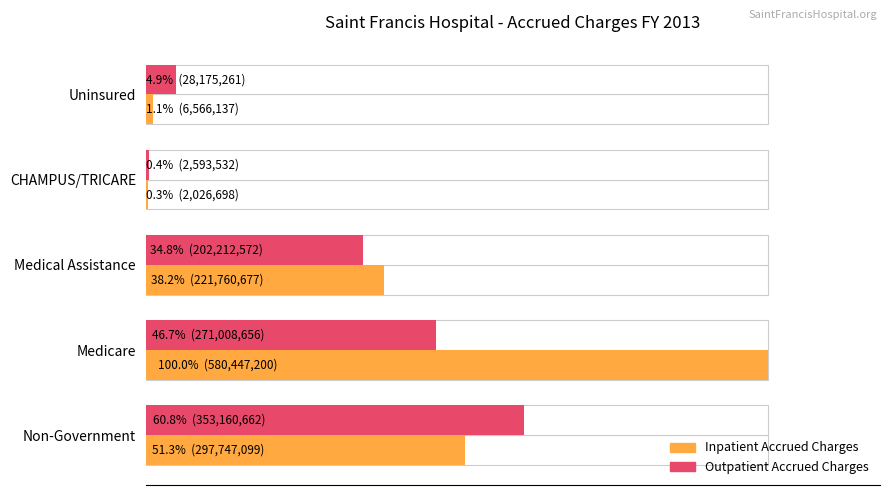

What is the difference between the highest and lowest values at Non-Government?

55413563